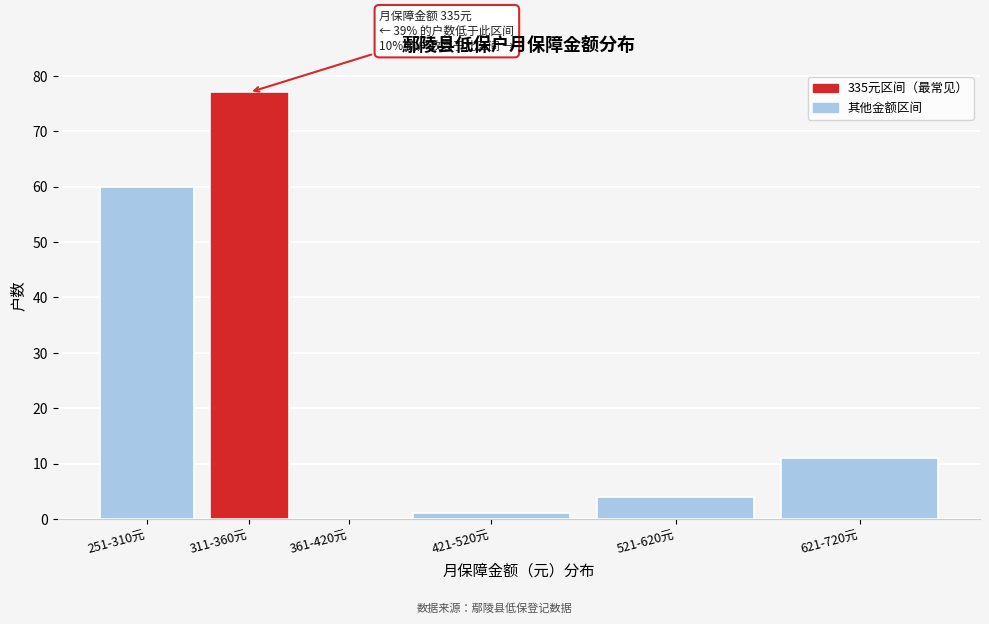

Reading left to right, list all the values displayed in this chart.

251-310元=60	311-360元=77	361-420元=0	421-520元=1	521-620元=4	621-720元=11